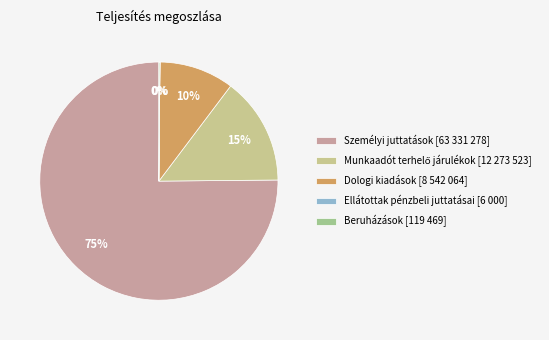

Which category accounts for the majority?

Személyi juttatások